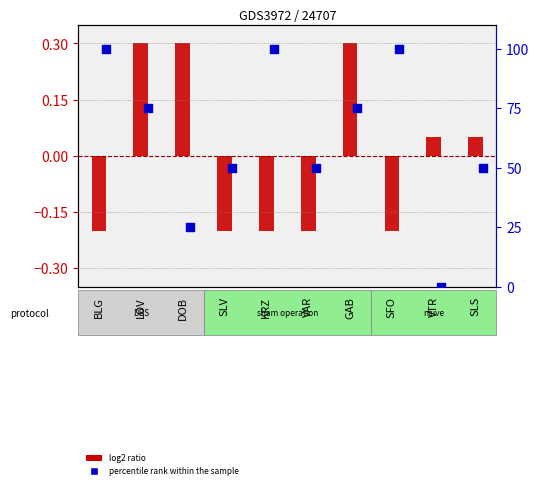

Which series reaches the maximum Y coordinate?

percentile rank within the sample